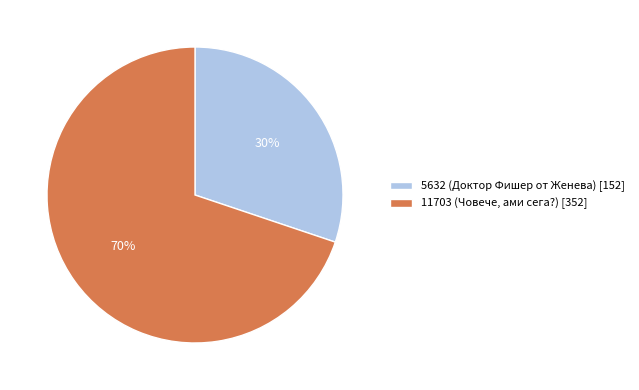

How many slices are in this pie chart?

2